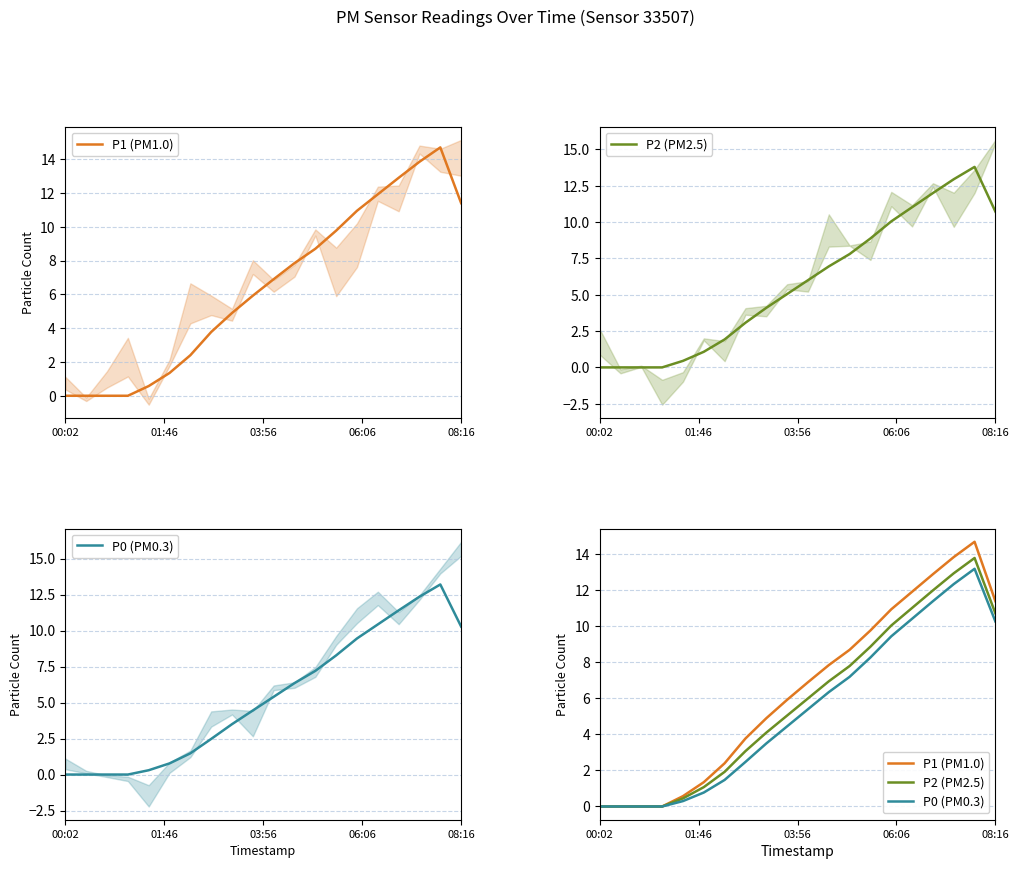

Rank the series by their average value, from lowest to highest.

P0 (PM0.3), P2 (PM2.5), P1 (PM1.0)